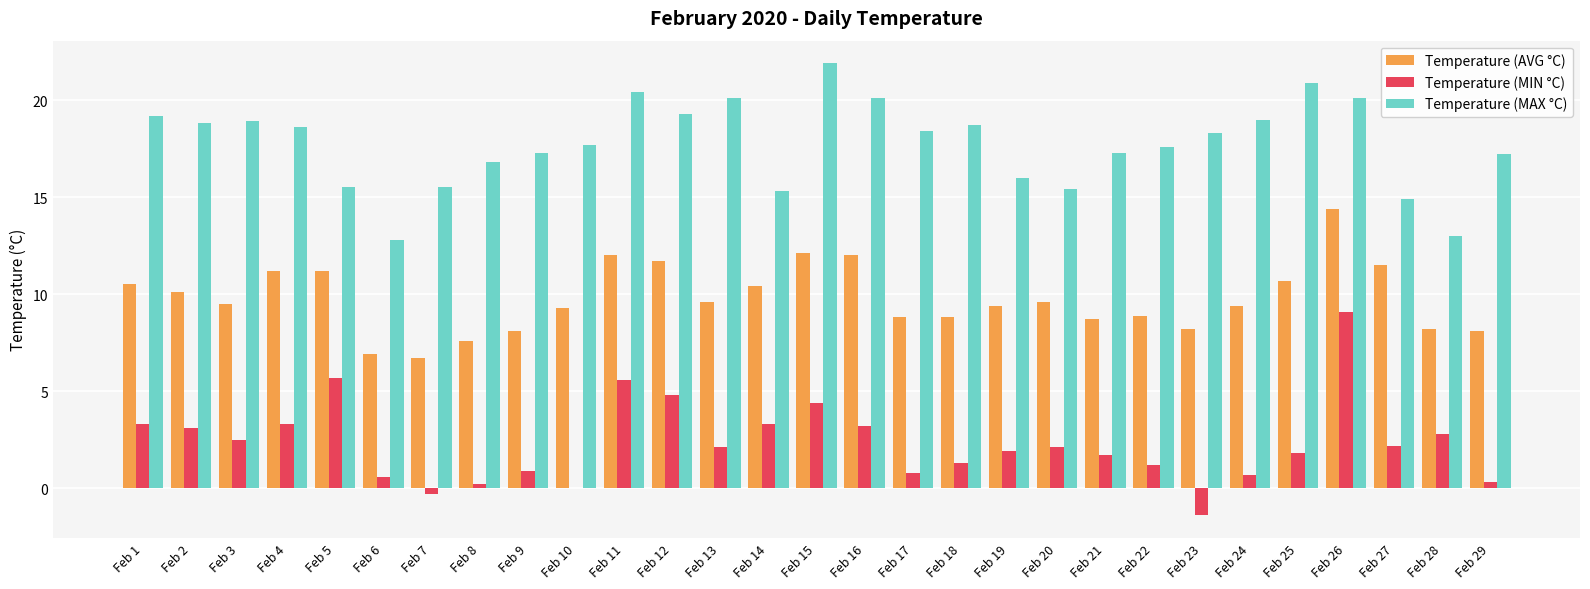

True or false: Temperature (MIN °C) has a value of 0.7 at Feb 24.

True